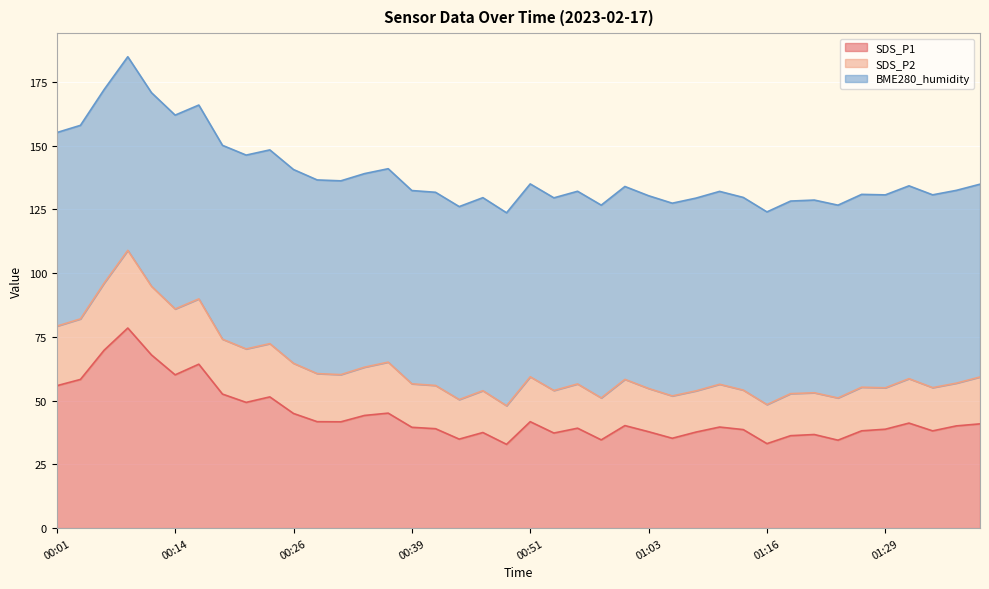

How many lines are shown in the chart?

3